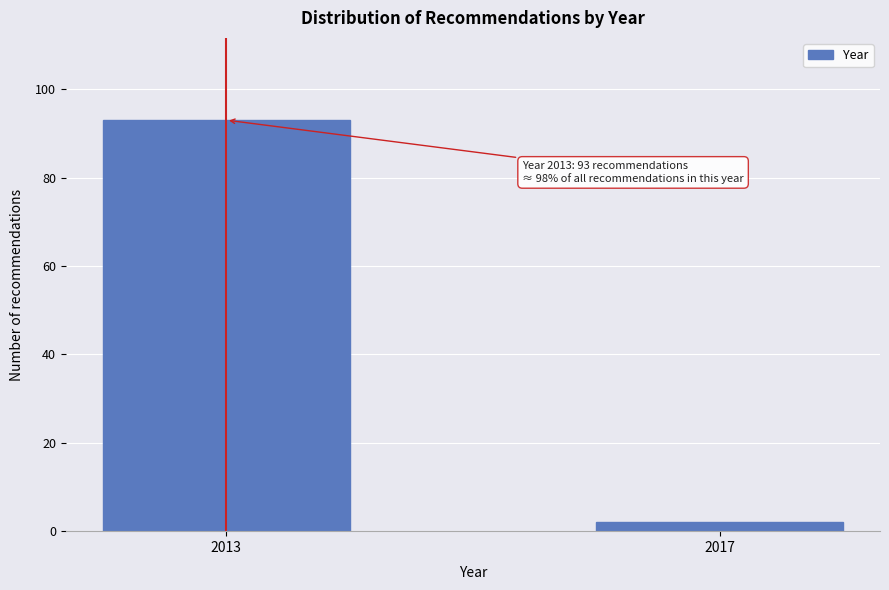

Reading left to right, what are all the values shown in this chart?

2013=93	2017=2